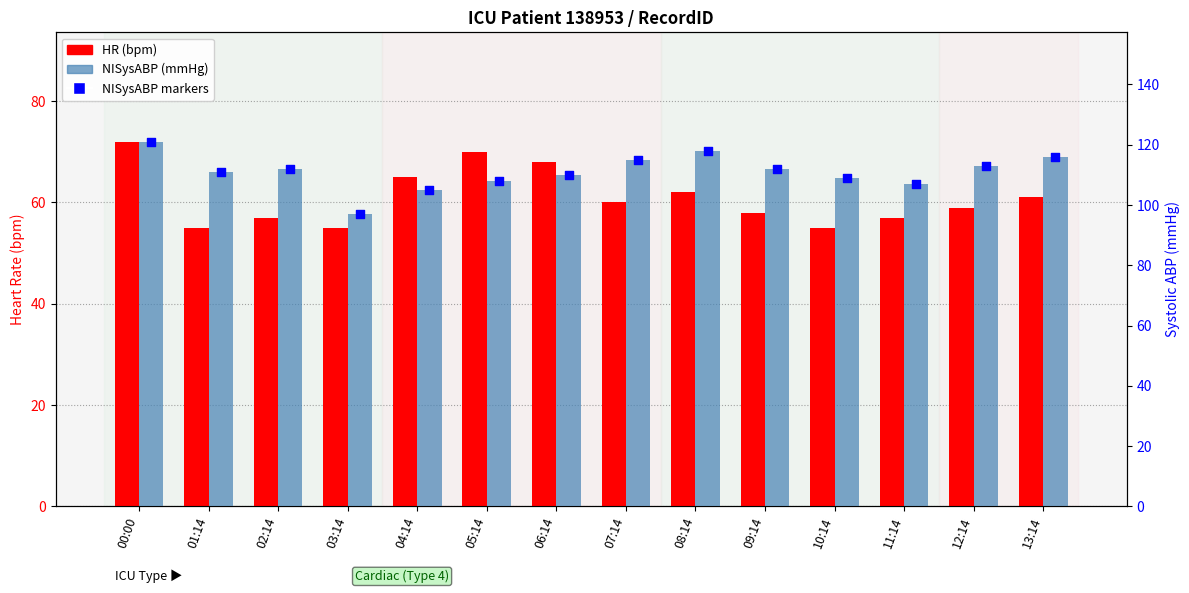

Which series has the largest total across all categories?

NISysABP (mmHg)